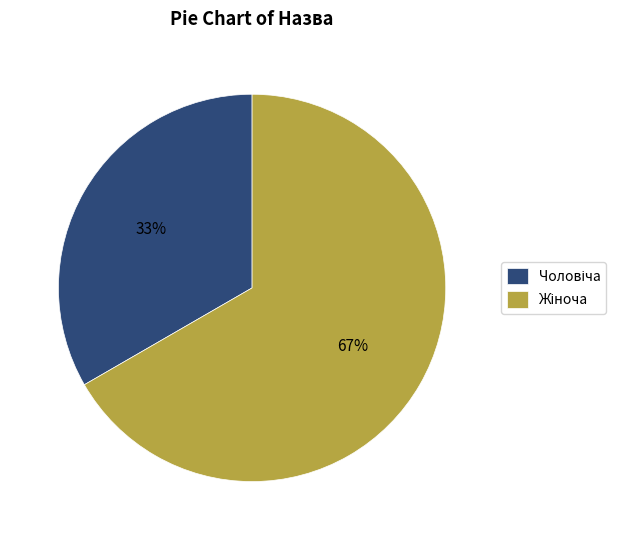

To the nearest percent, what portion does Жіноча represent?

67%